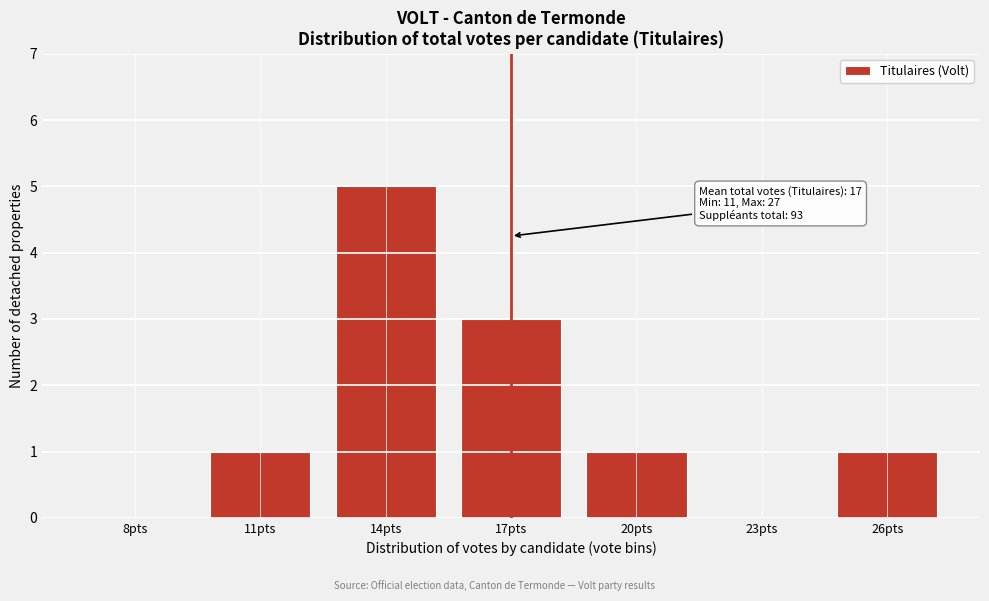

Reading left to right, extract all data points from this chart.

8pts=0	11pts=1	14pts=5	17pts=3	20pts=1	23pts=0	26pts=1